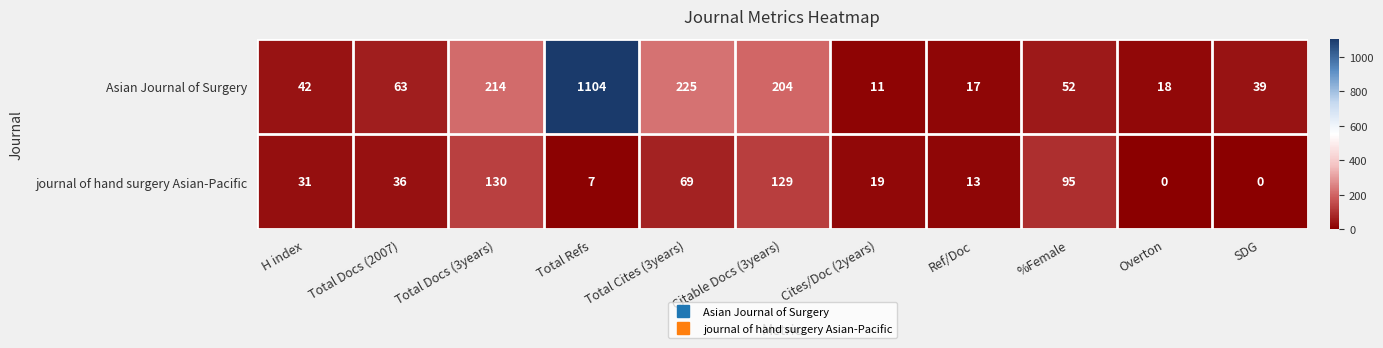

What is the average value of the Asian Journal of Surgery series?

181